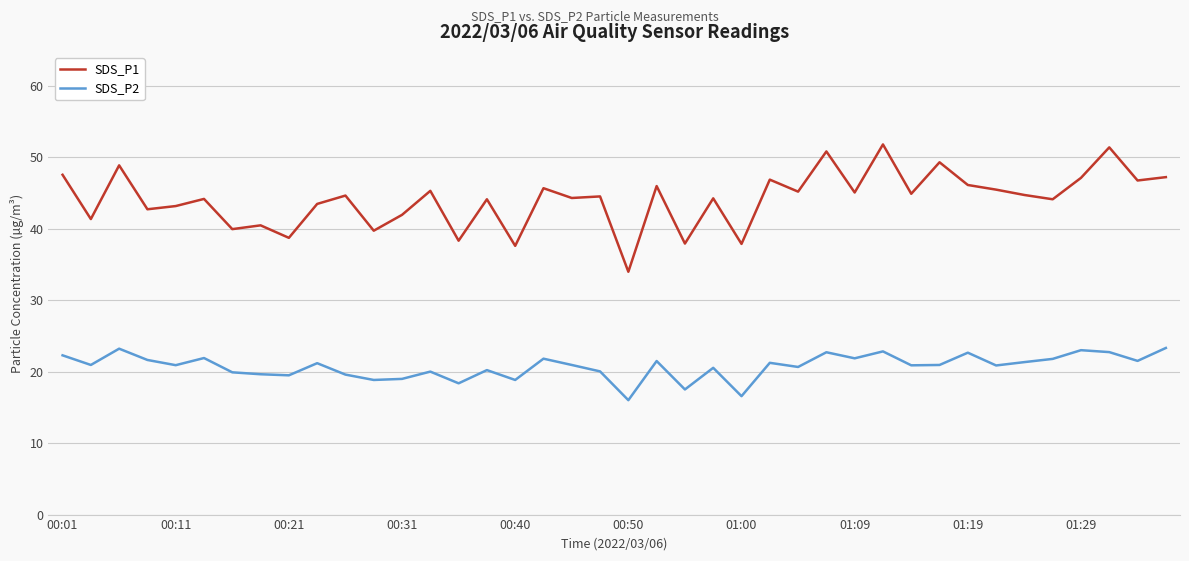

Which series has the largest total across all categories?

SDS_P1